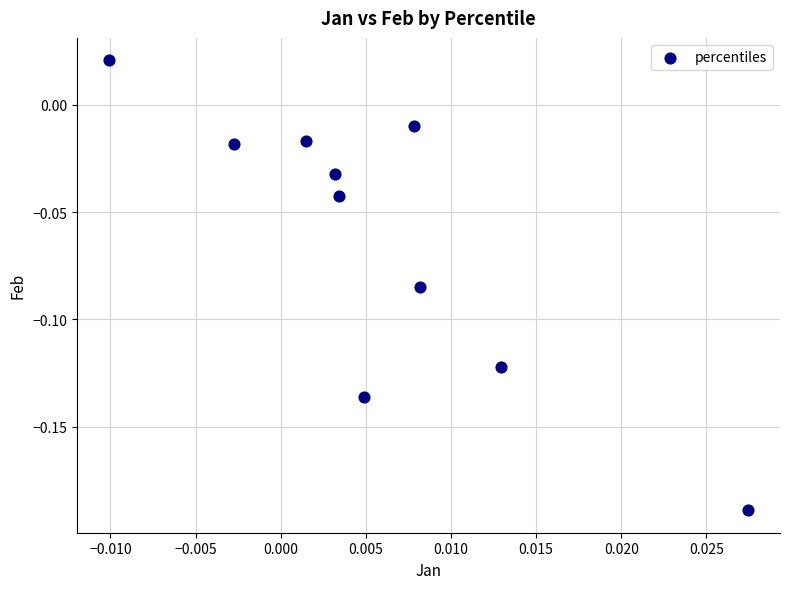

Count the number of points in this scatter plot.

10